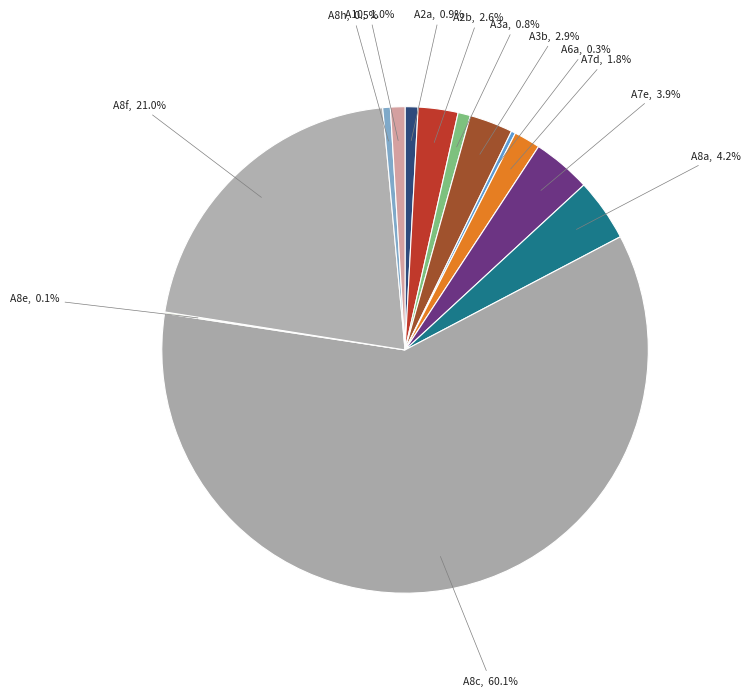

Which category has the biggest portion of the pie?

A8c